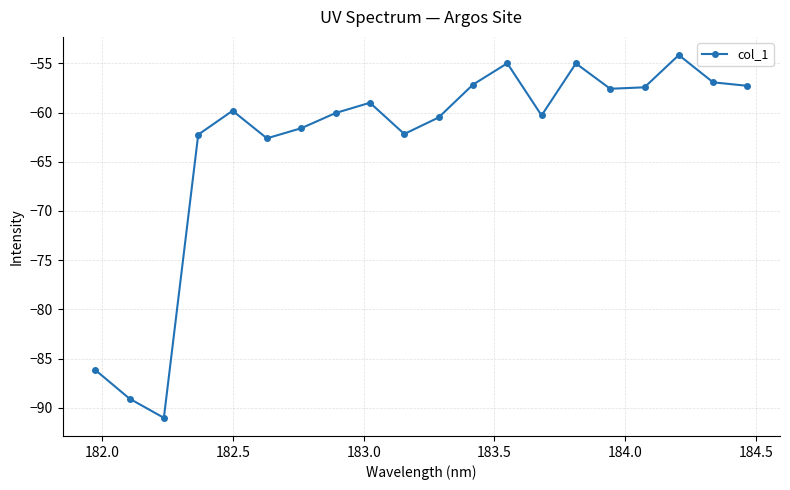

What is the smallest value displayed?

-91.0